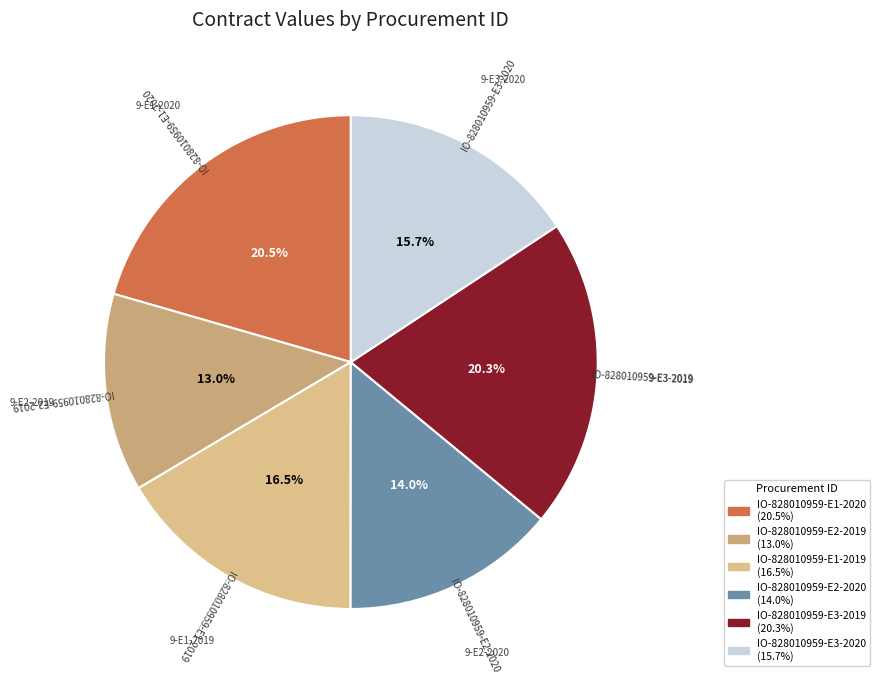

What is the smallest slice in the pie chart?

IO-828010959-E2-2019